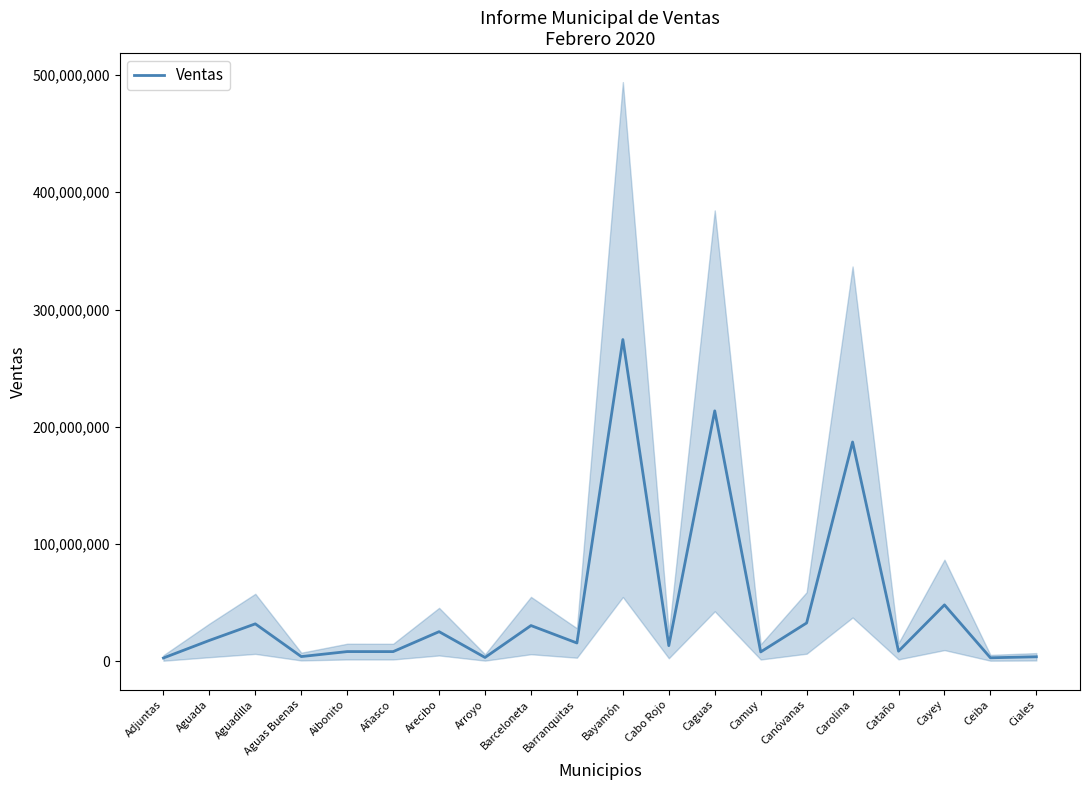

Which category has the highest value across all series?

Bayamón